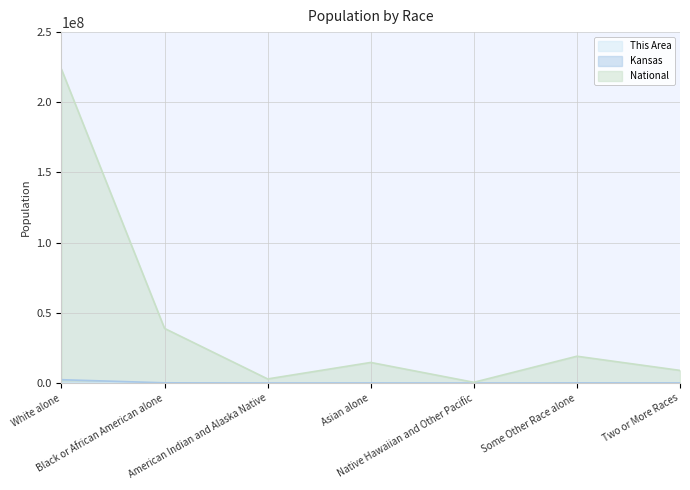

What is the greatest value displayed?

223553265